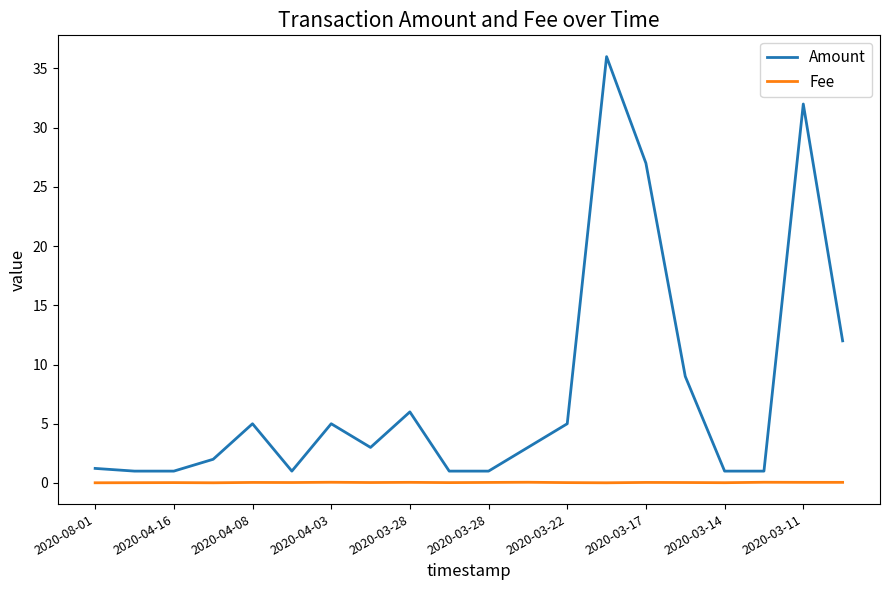

What is the maximum value for Fee?

0.1